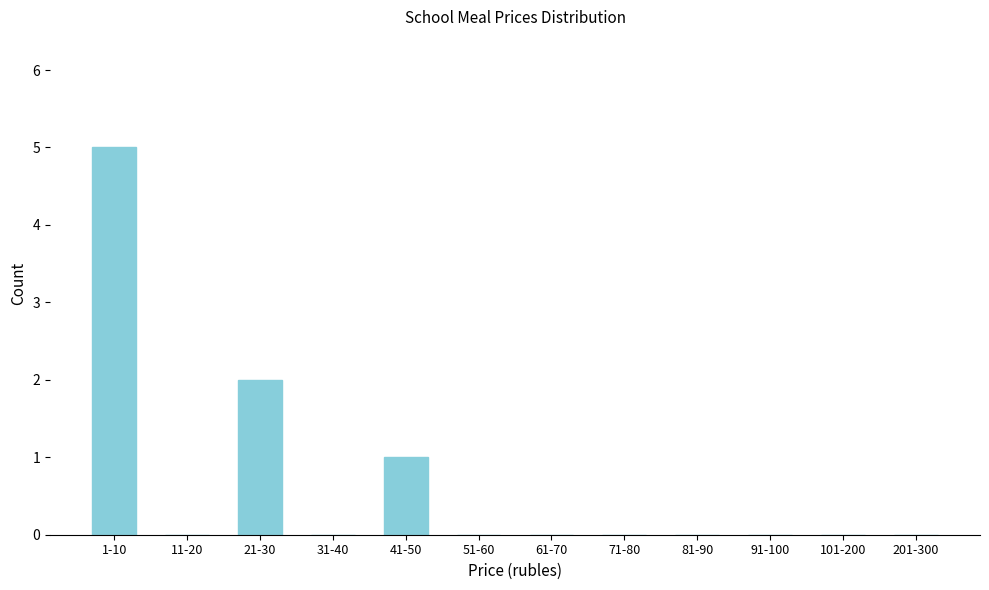

Reading left to right, transcribe all the data shown in this chart.

1-10=5	11-20=0	21-30=2	31-40=0	41-50=1	51-60=0	61-70=0	71-80=0	81-90=0	91-100=0	101-200=0	201-300=0